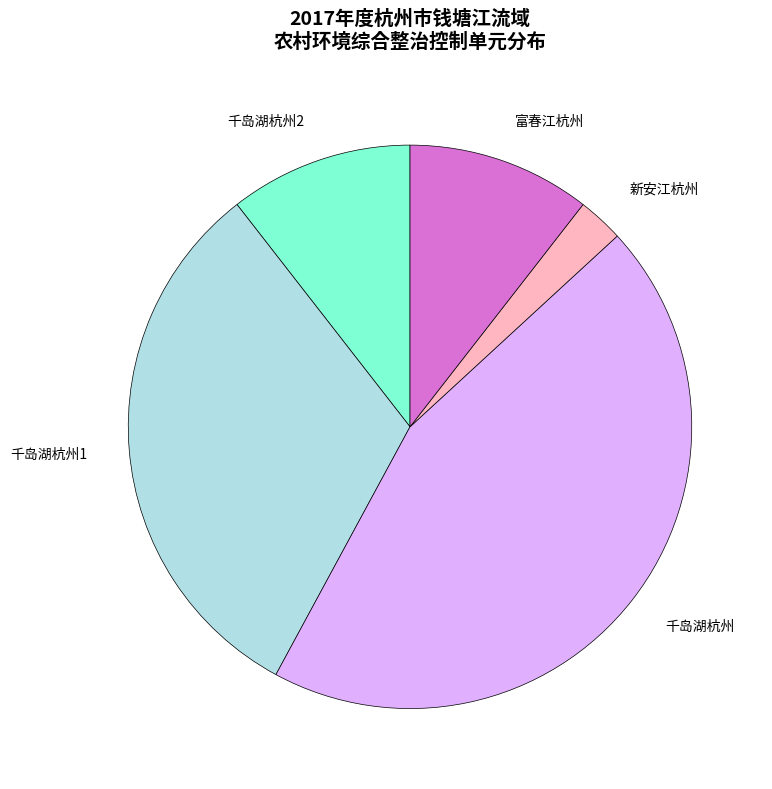

Do 新安江杭州 and 千岛湖杭州 together represent more than half of the pie?

No